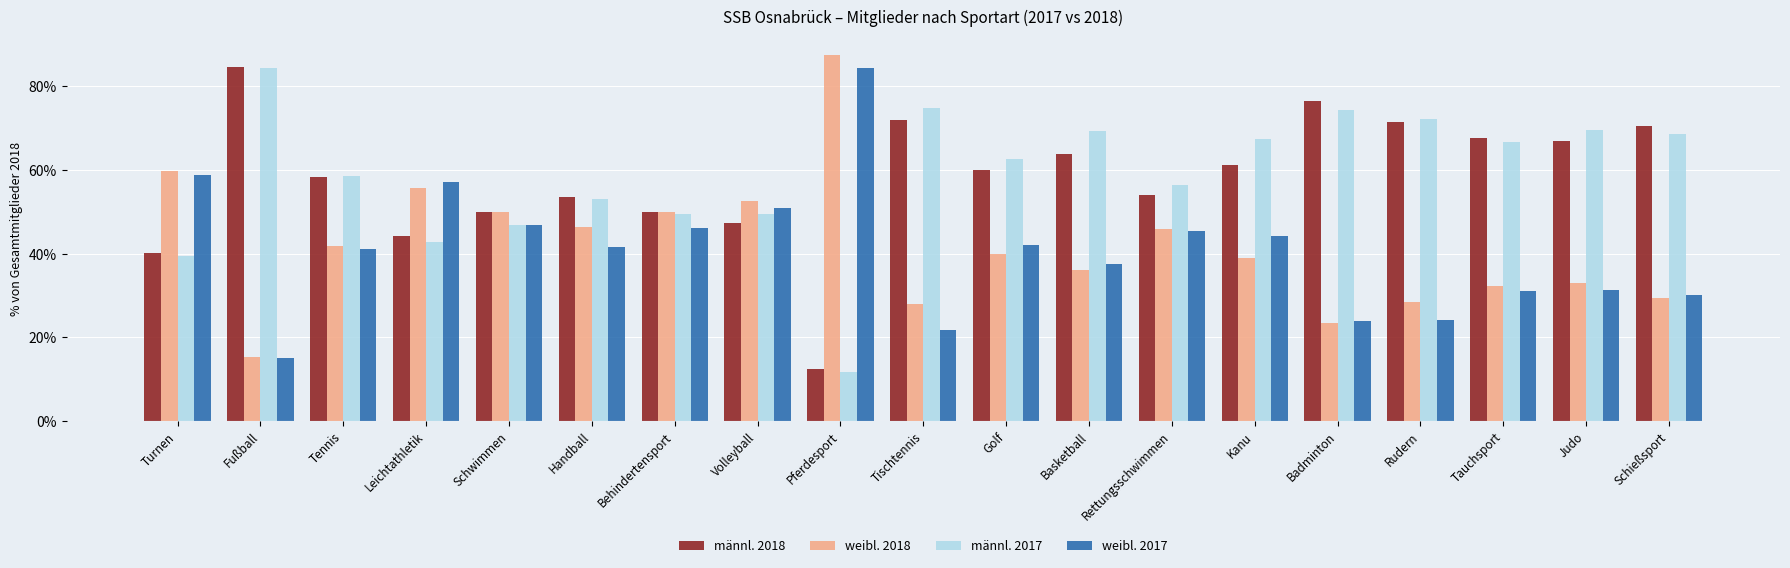

What is the spread (max minus min) of values at Leichtathletik?

14.4